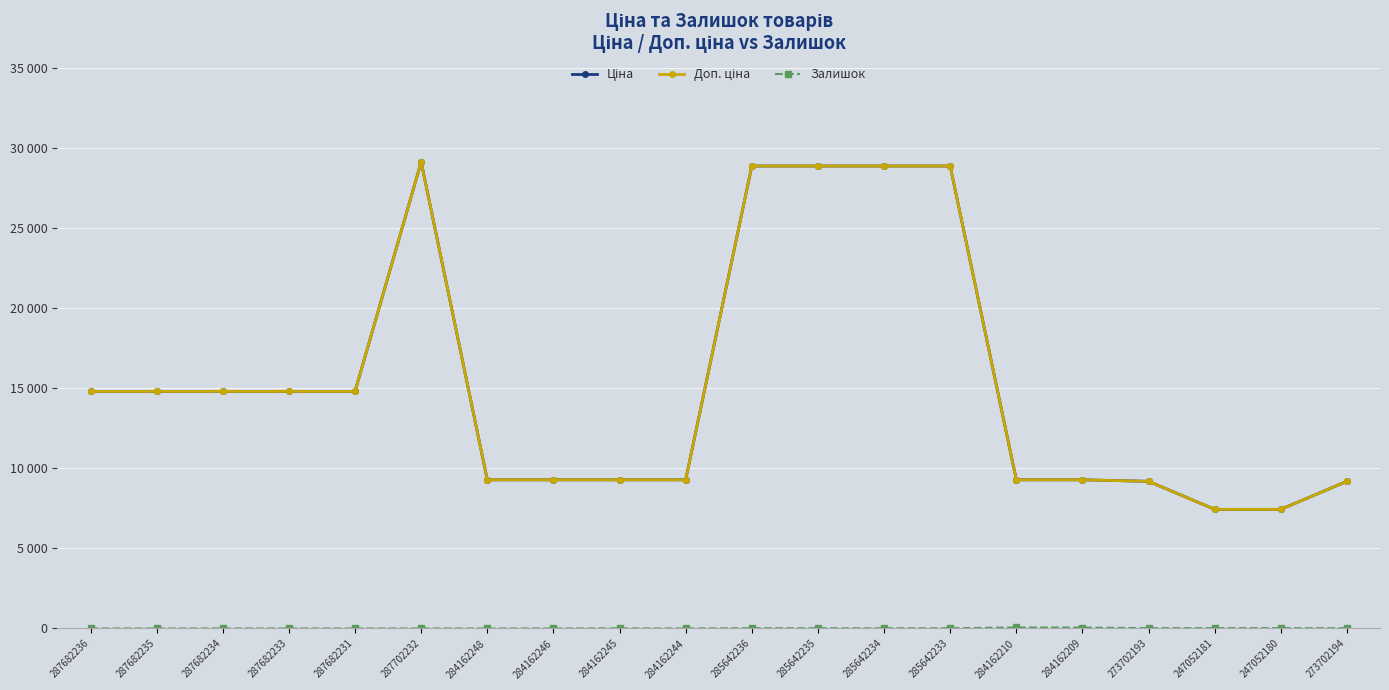

True or false: Залишок and Ціна intersect in this chart.

False